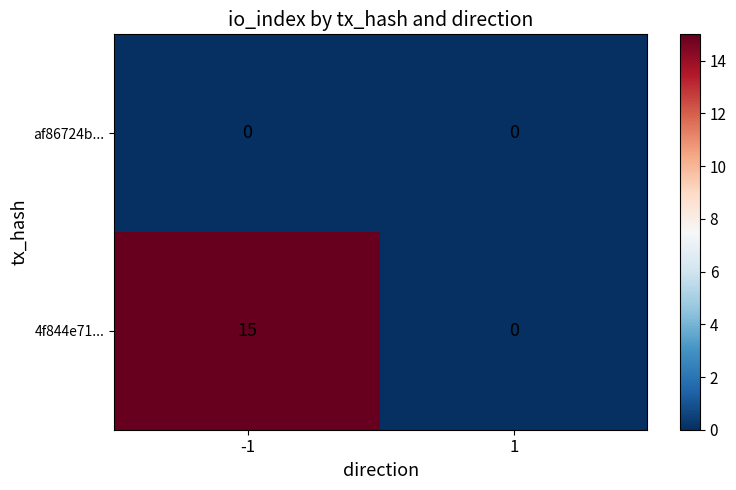

What is the maximum value shown in the chart?

15